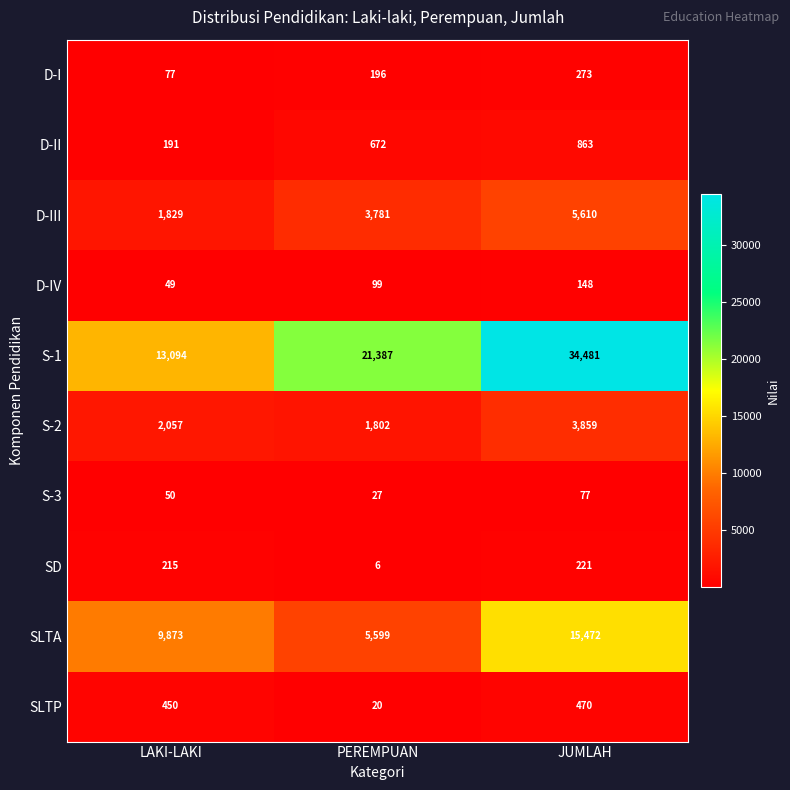

At how many categories does at least one series exceed 15163?

2